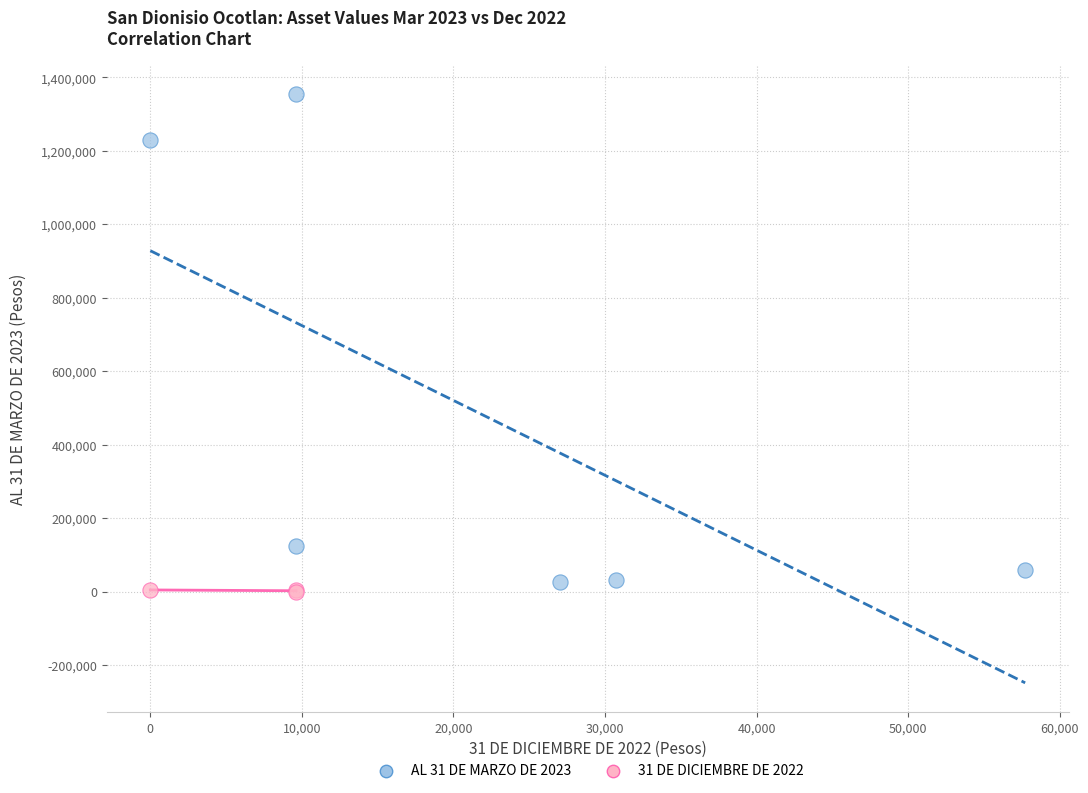

Which series has the widest spread of Y values?

AL 31 DE MARZO DE 2023